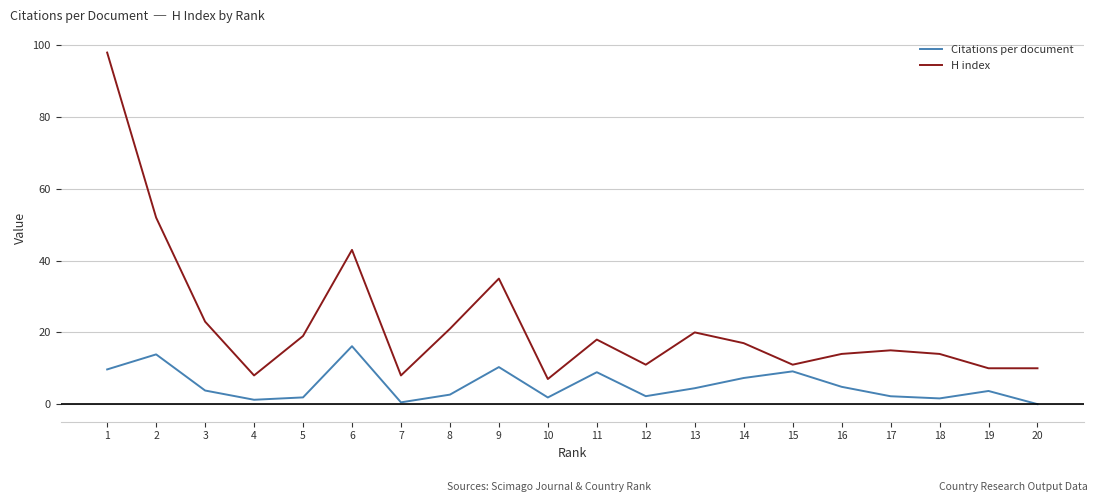

What is the total value across all series at 9?

45.3